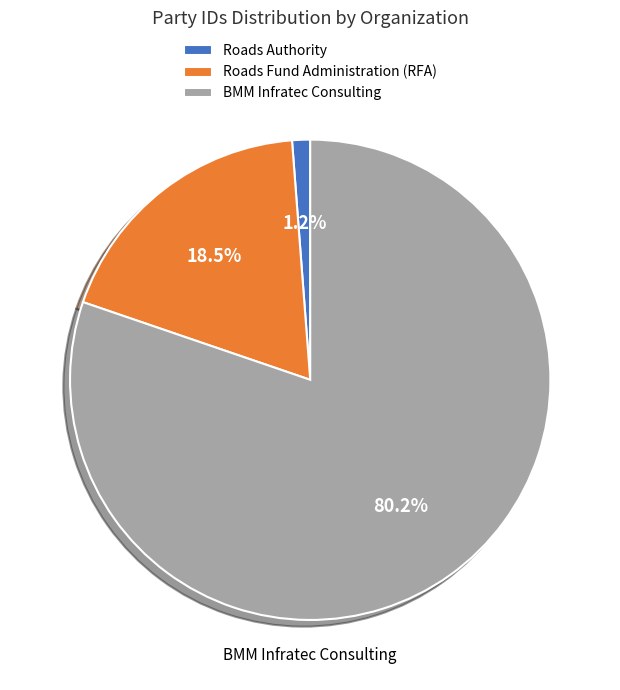

To the nearest percent, what is the combined percentage of Roads Authority and Roads Fund Administration (RFA)?

20%